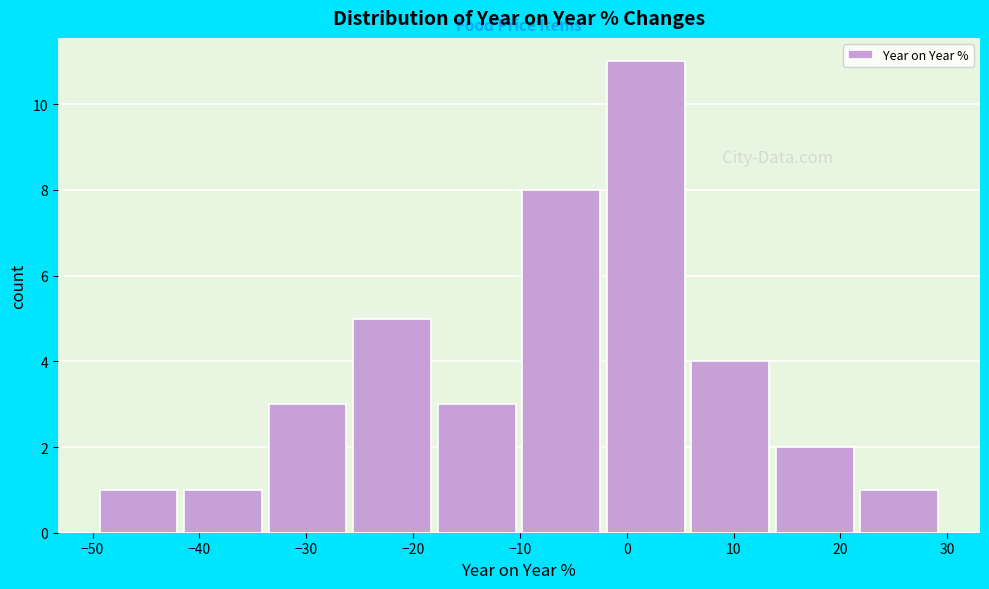

What is the height of the bar covering -10 to -2 on the x-axis? Neither the bar edges nor the heights are printed on the chart, so give them approximately, as read against the axes.

8